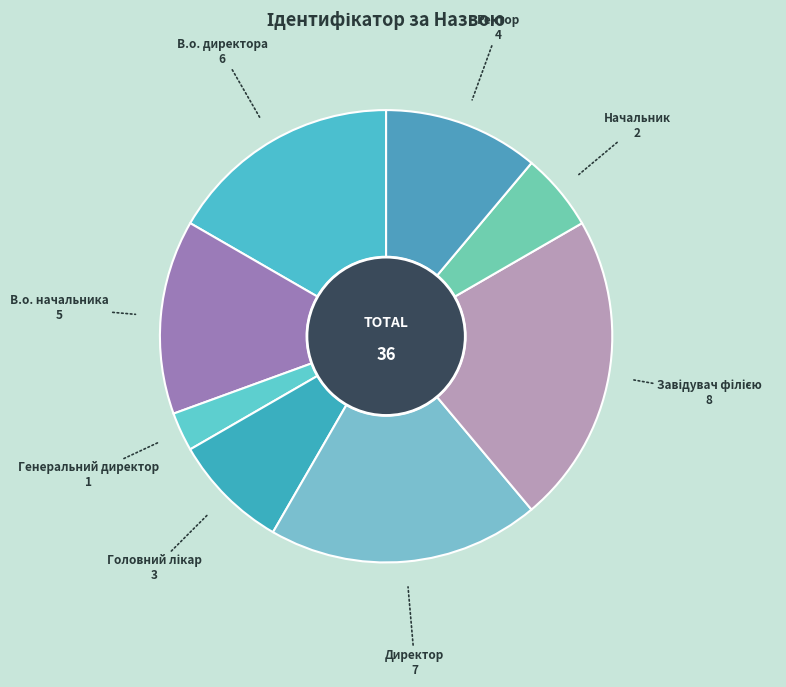

Which slice is the smallest?

Генеральний директор